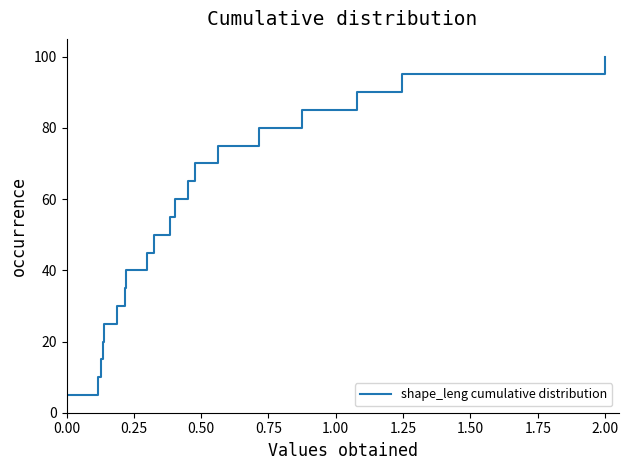

What is the difference between the maximum and minimum values?

95.0